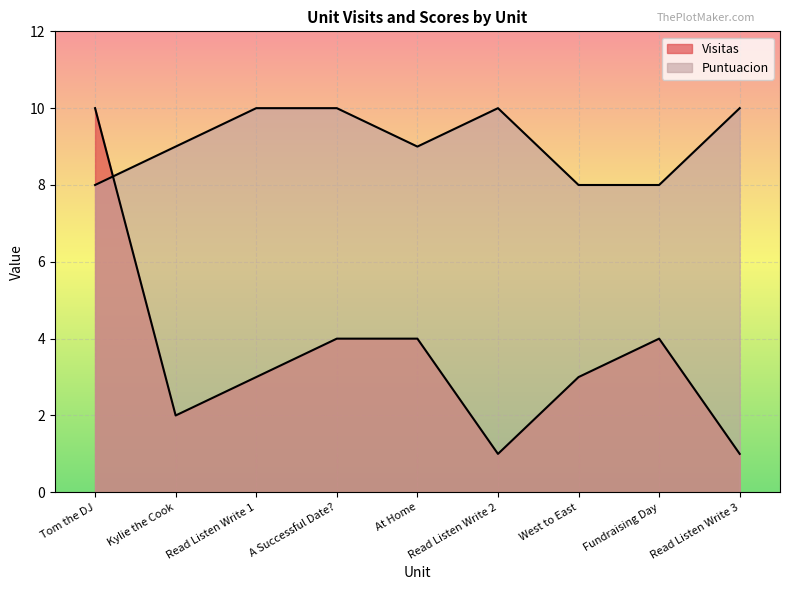

Does the chart display data point markers on the line(s)?

No